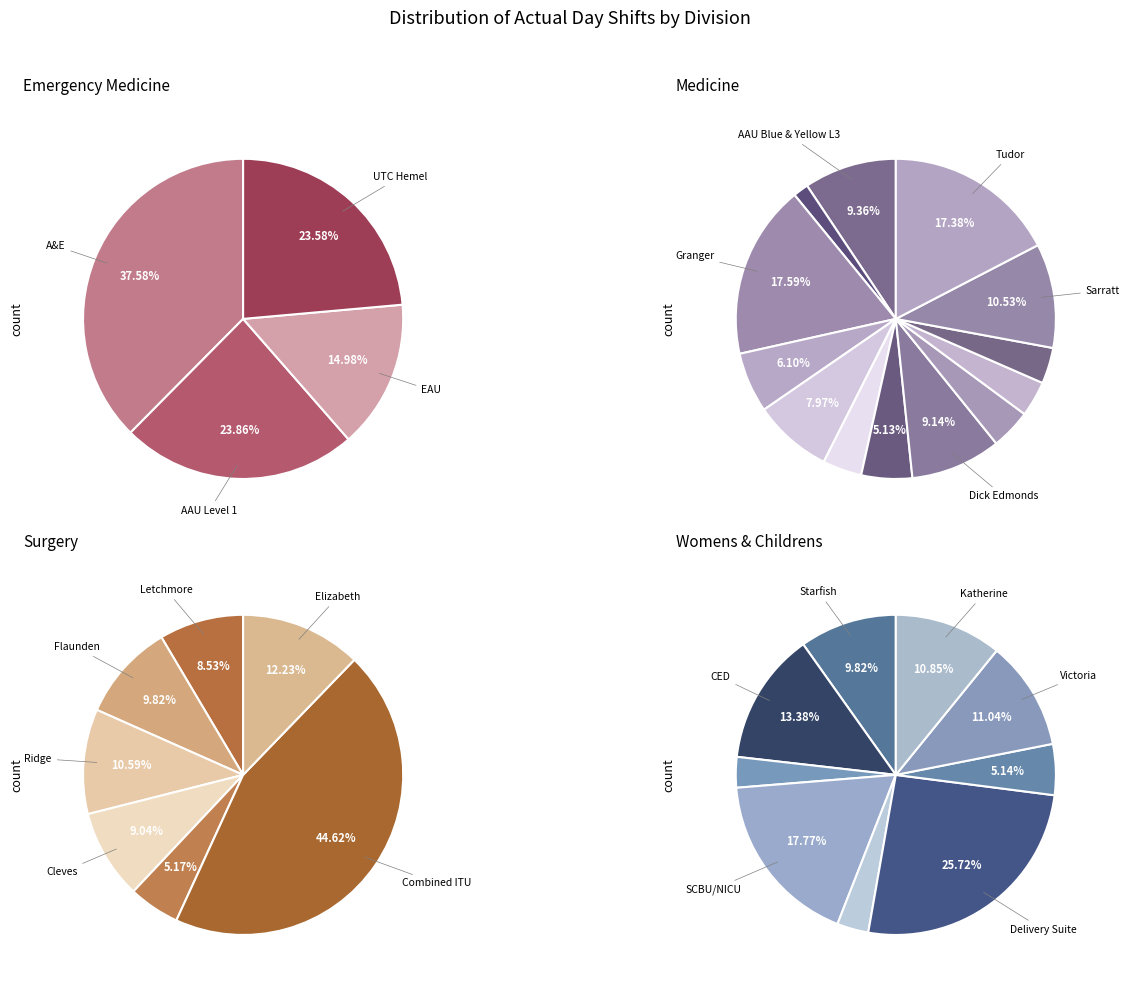

What is the ratio of the value at Medicine to the value at Womens & Childrens?

2.0